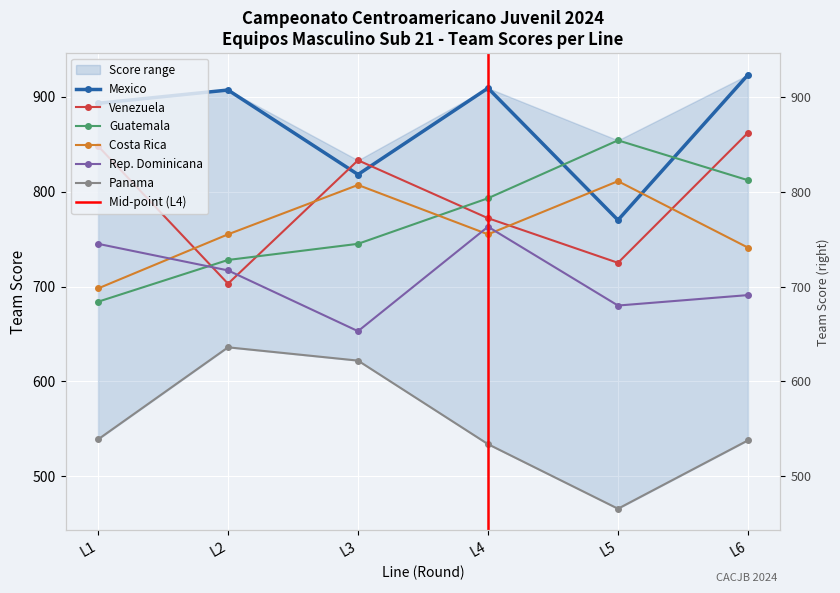

True or false: Mexico has more than 2 points higher than both neighbors.

False